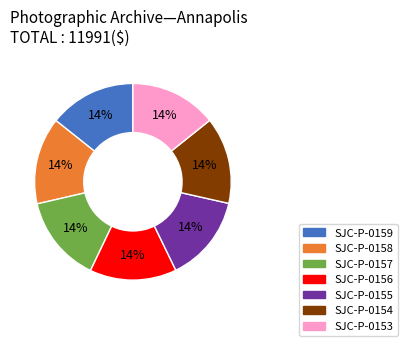

Is it true that SJC-P-0155 is 14% of the pie?

True